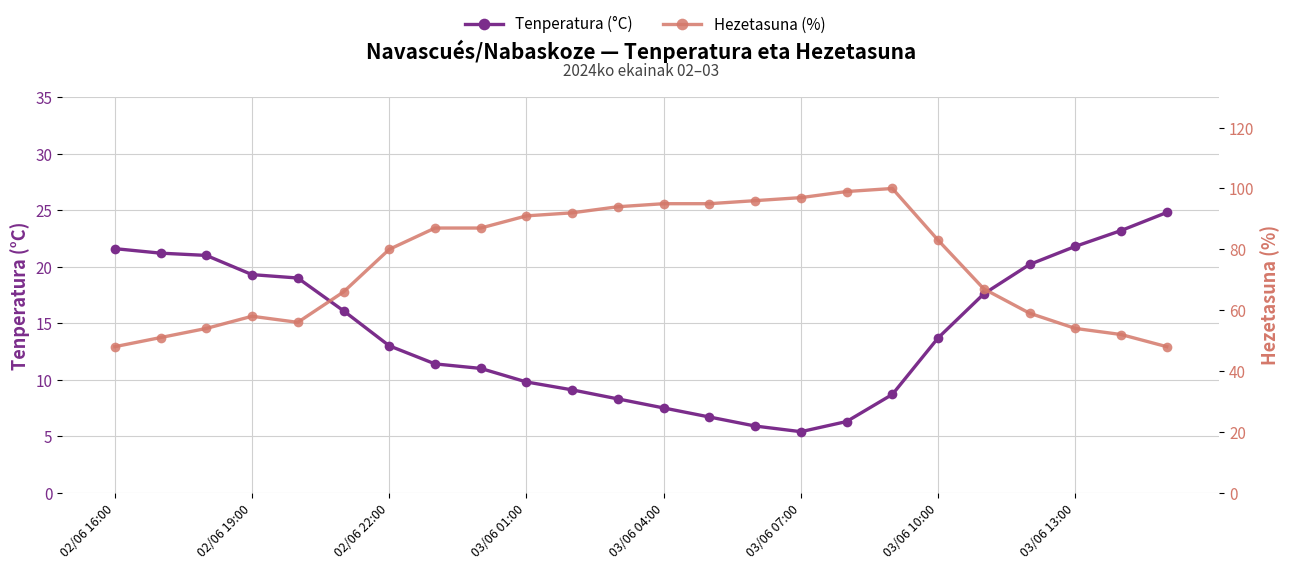

Reading left to right, what are all the values shown in this chart?

Tenperatura (°C): 21.6	21.2	21.0	19.3	19.0	16.1	13.0	11.4	11.0	9.8	9.1	8.3	7.5	6.7	5.9	5.4	6.3	8.7	13.7	17.6	20.2	21.8	23.2	24.8
Hezetasuna (%): 48.0	51.0	54.0	58.0	56.0	66.0	80.0	87.0	87.0	91.0	92.0	94.0	95.0	95.0	96.0	97.0	99.0	100.0	83.0	67.0	59.0	54.0	52.0	48.0